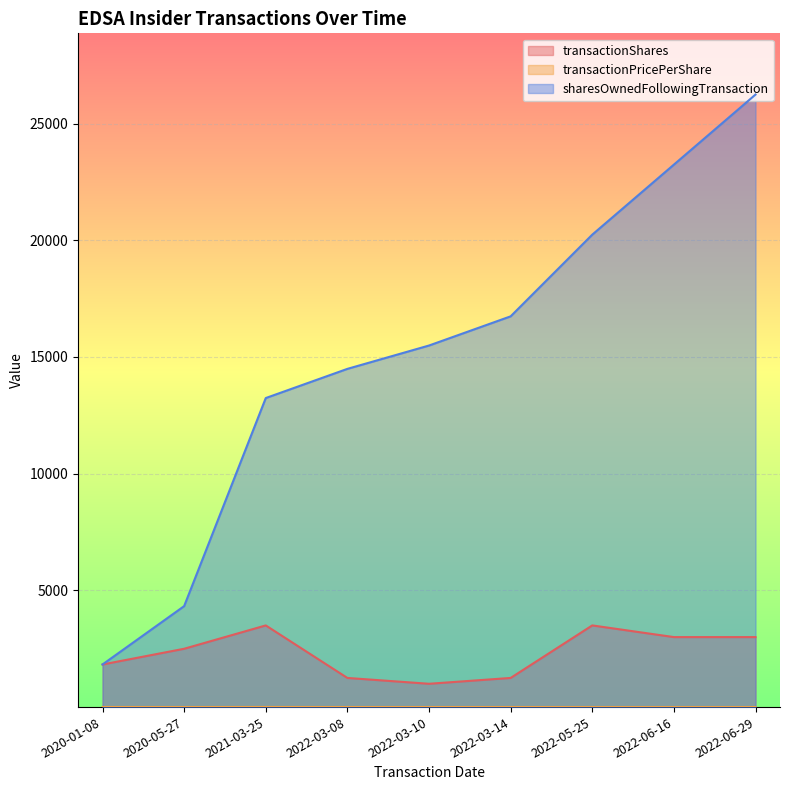

Where is the first local minimum for transactionPricePerShare?

2020-05-27